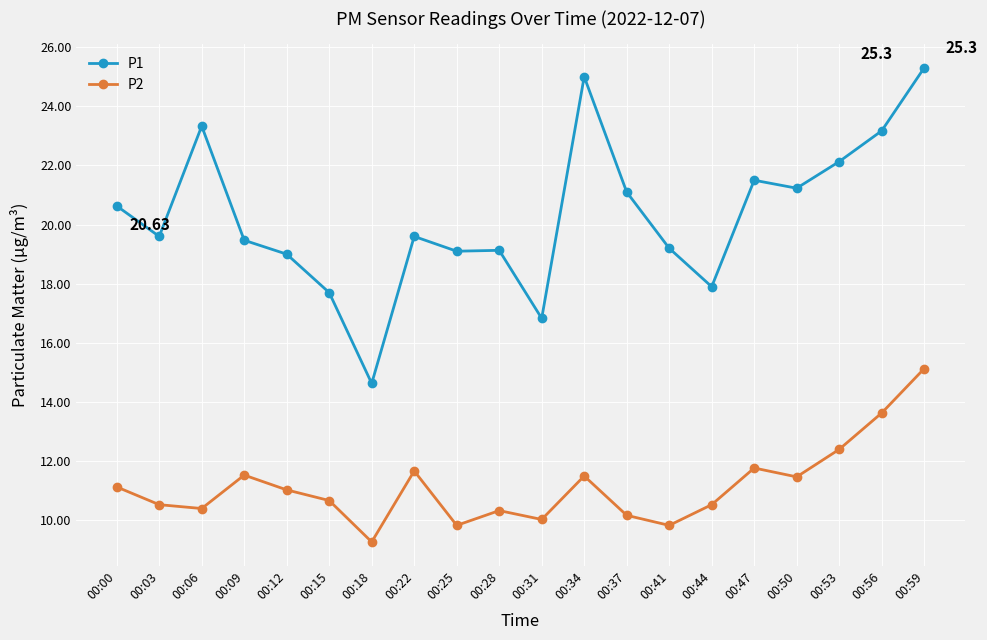

Which series has the widest spread of values?

P1